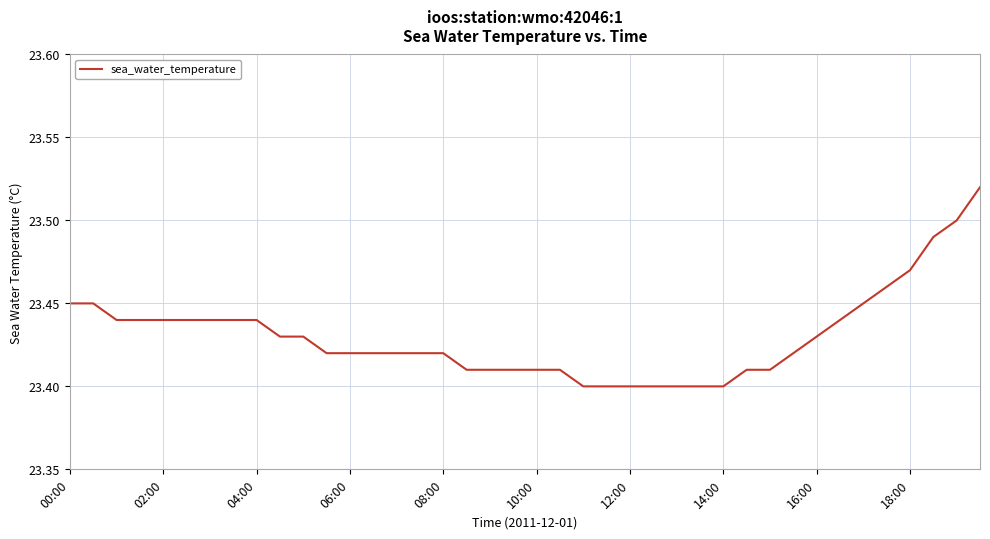

What is the average value?

23.4